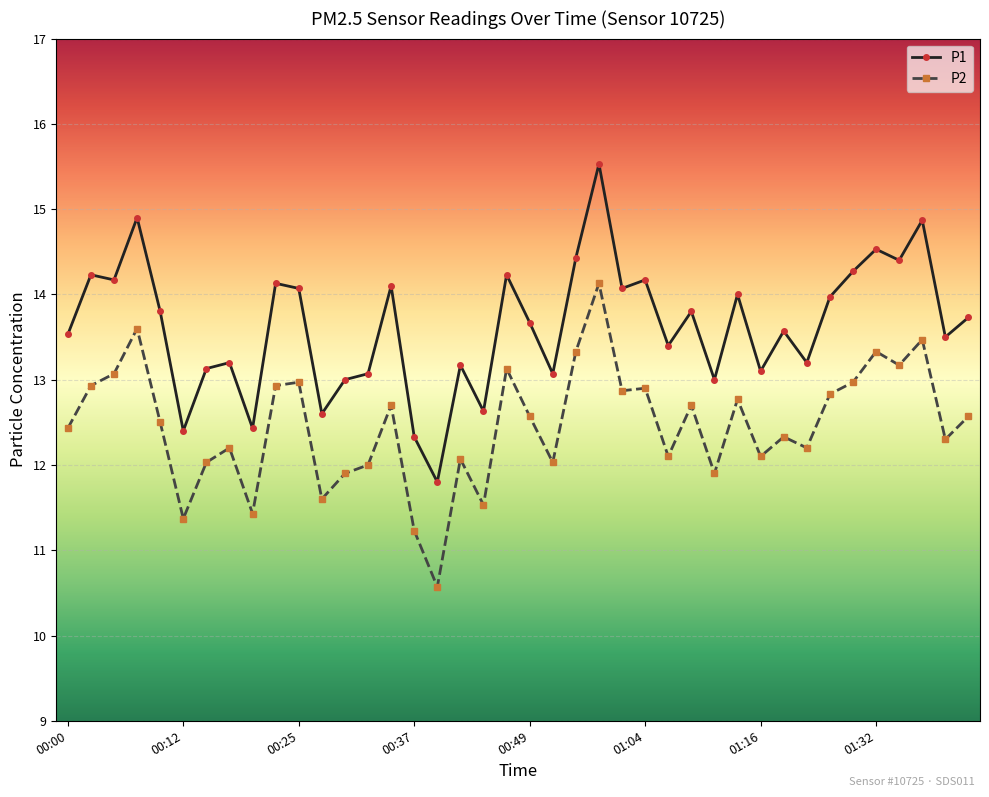

How many lines are shown in the chart?

2